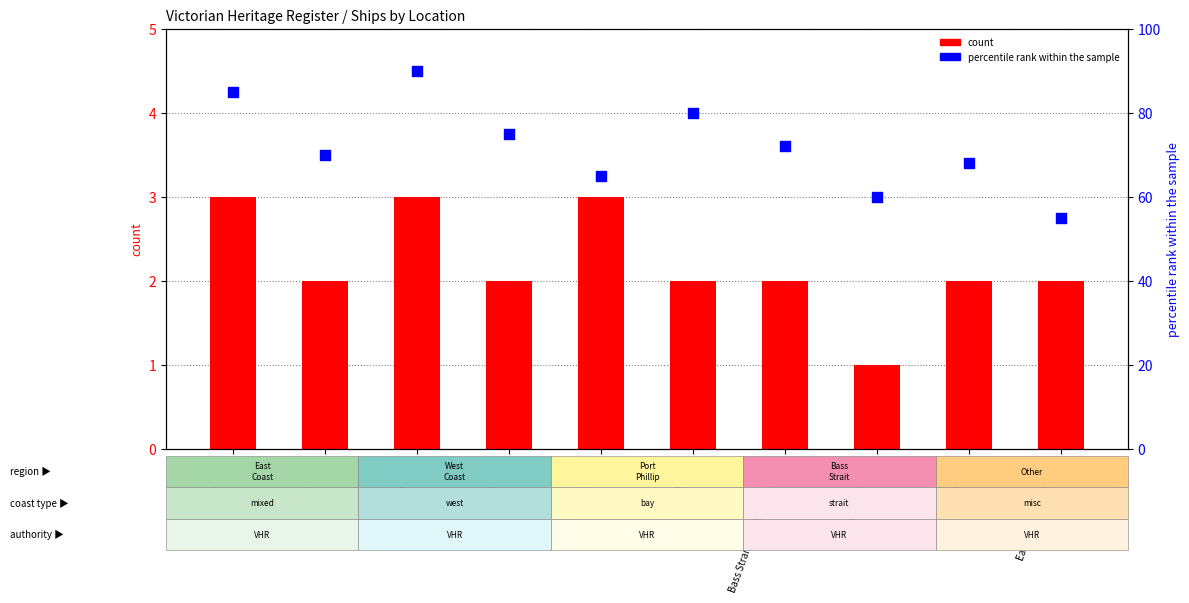

What is the total value across all series at East Coast?

88